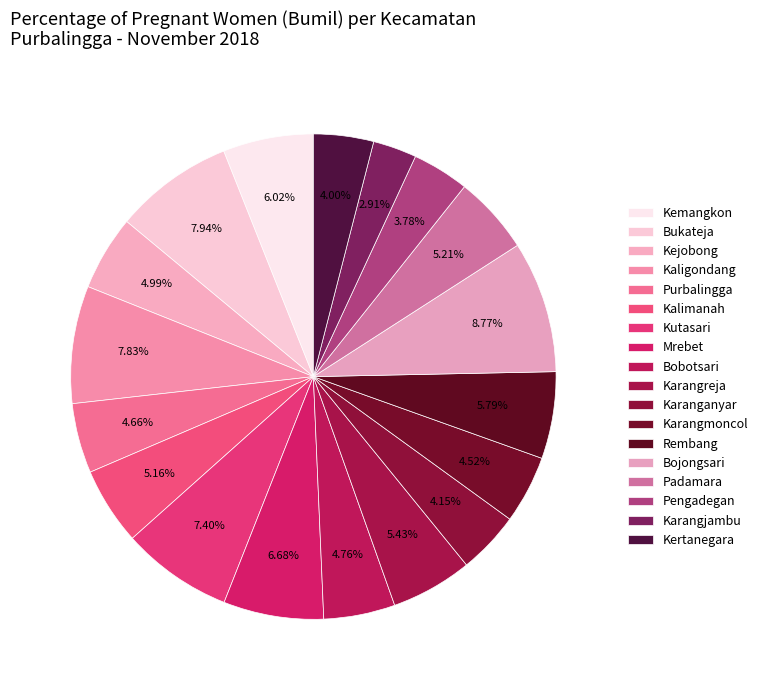

Is it true that Bojongsari is 1% of the pie?

False